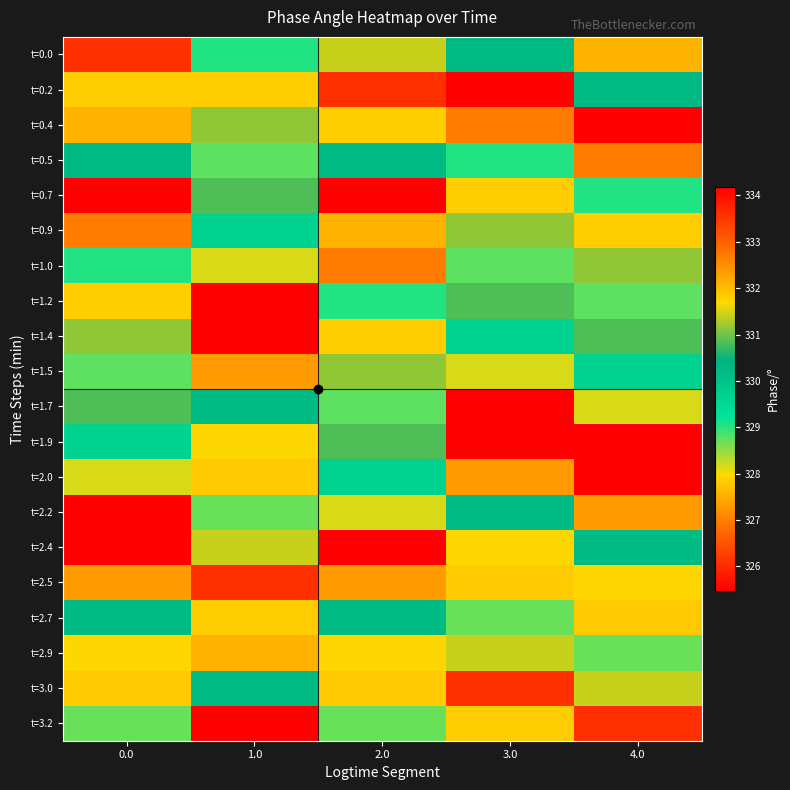

Reading left to right, transcribe all the data shown in this chart.

t=0.0: 0.0=326.1	1.0=329.0	2.0=331.4	3.0=330.2	4.0=327.6
t=0.2: 0.0=327.9	1.0=327.9	2.0=326.1	3.0=325.5	4.0=330.2
t=0.4: 0.0=327.6	1.0=331.1	2.0=327.9	3.0=327.0	4.0=325.5
t=0.5: 0.0=330.2	1.0=328.7	2.0=330.2	3.0=329.0	4.0=327.0
t=0.7: 0.0=325.5	1.0=330.8	2.0=325.5	3.0=327.9	4.0=329.0
t=0.9: 0.0=327.0	1.0=329.6	2.0=327.6	3.0=331.1	4.0=327.9
t=1.0: 0.0=329.0	1.0=328.2	2.0=327.0	3.0=328.7	4.0=331.1
t=1.2: 0.0=327.9	1.0=334.2	2.0=329.0	3.0=330.8	4.0=328.7
t=1.4: 0.0=331.1	1.0=325.5	2.0=327.9	3.0=329.6	4.0=330.8
t=1.5: 0.0=328.7	1.0=332.4	2.0=331.1	3.0=328.2	4.0=329.6
t=1.7: 0.0=330.8	1.0=330.2	2.0=328.7	3.0=334.2	4.0=328.2
t=1.9: 0.0=329.6	1.0=331.7	2.0=330.8	3.0=325.5	4.0=334.2
t=2.0: 0.0=328.2	1.0=327.8	2.0=329.6	3.0=332.4	4.0=325.5
t=2.2: 0.0=334.2	1.0=328.7	2.0=328.2	3.0=330.2	4.0=332.4
t=2.4: 0.0=325.5	1.0=331.4	2.0=334.2	3.0=331.7	4.0=330.2
t=2.5: 0.0=332.4	1.0=326.1	2.0=332.4	3.0=327.8	4.0=331.7
t=2.7: 0.0=330.2	1.0=327.9	2.0=330.2	3.0=328.7	4.0=327.8
t=2.9: 0.0=331.7	1.0=327.6	2.0=331.7	3.0=331.4	4.0=328.7
t=3.0: 0.0=327.8	1.0=330.2	2.0=327.8	3.0=326.1	4.0=331.4
t=3.2: 0.0=328.7	1.0=325.5	2.0=328.7	3.0=327.9	4.0=326.1